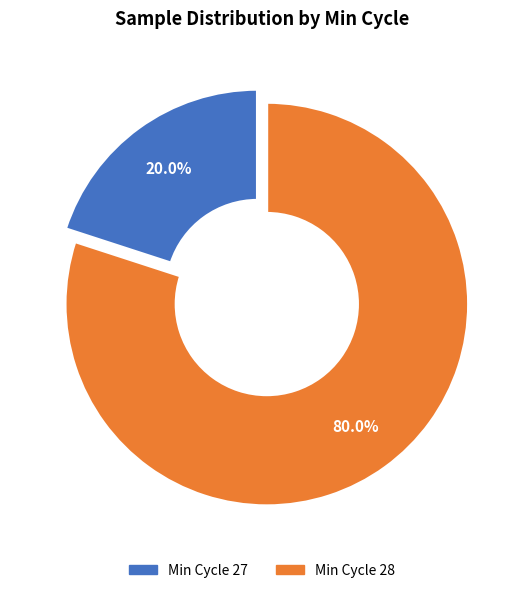

Does any single category account for the majority?

Yes